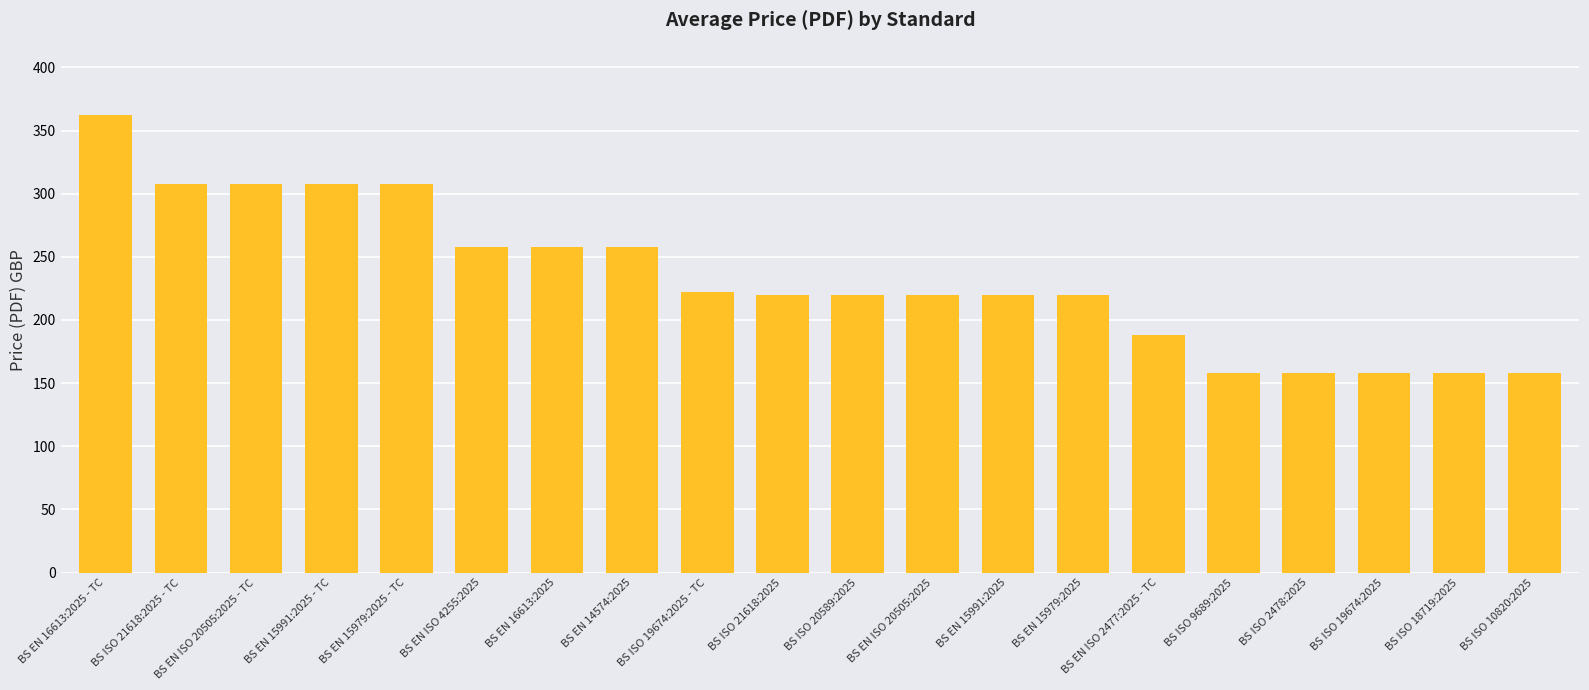

What is the sum of all values?

4668